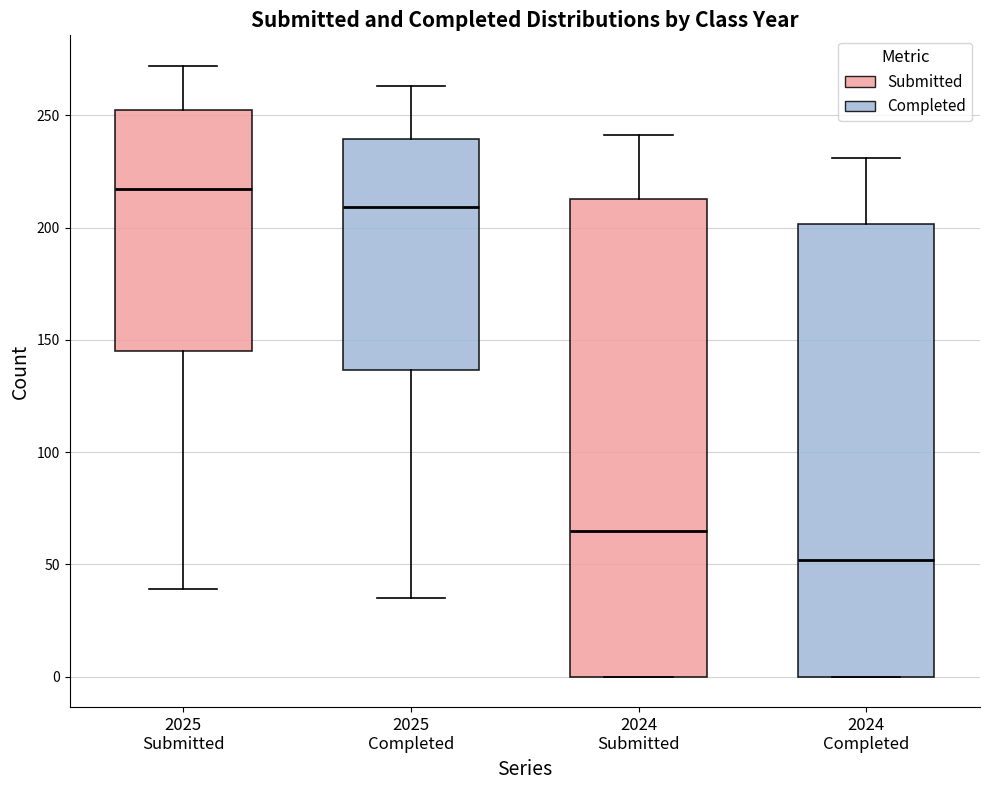

Which box has the highest median line?

2025 Submitted